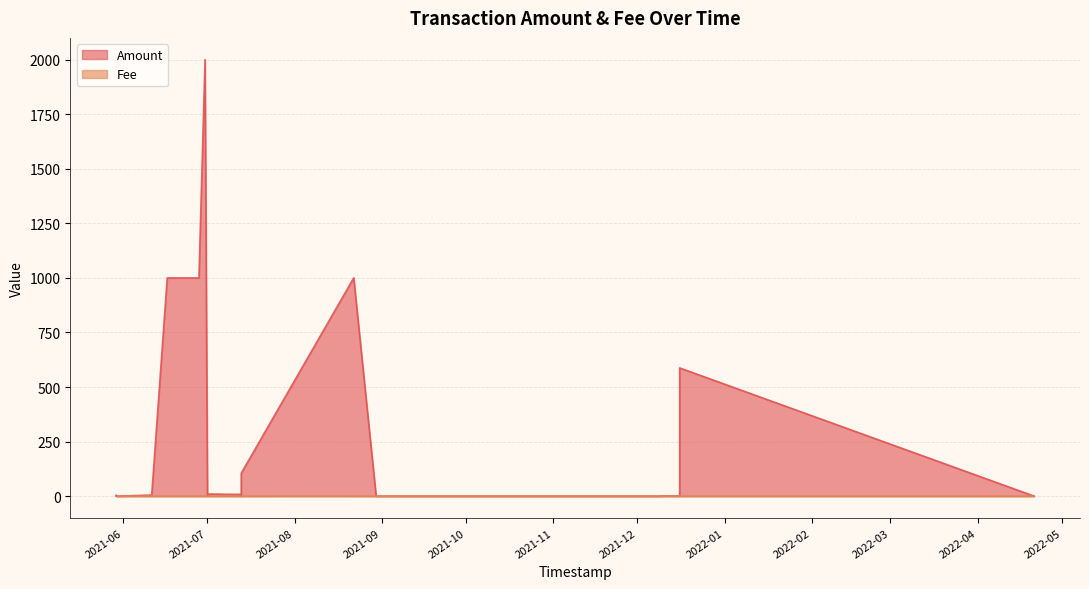

How many interior local valleys does the Fee series have?

6